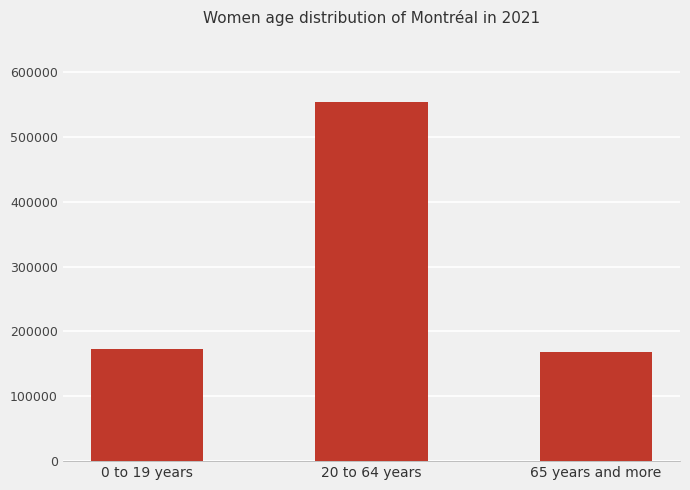

What is the ratio of the value at 0 to 19 years to the value at 65 years and more?

1.0